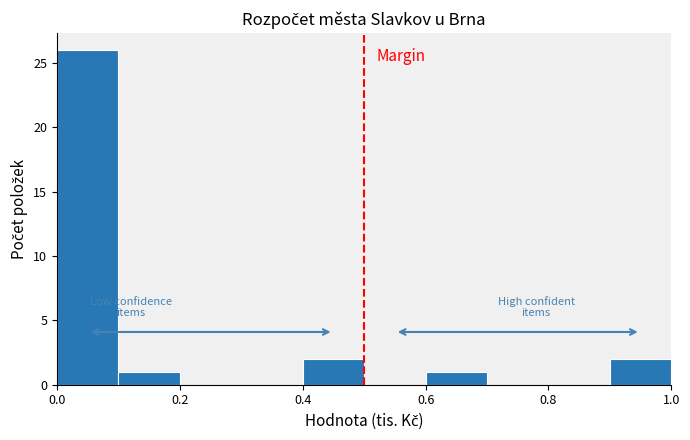

Reading left to right, list every bar in this chart as the range it spans on the x-axis followed by its height. The values are not printed on the chart, so give them approximately, as read against the axis.

0.0 to 0.1: 26
0.1 to 0.2: 1
0.2 to 0.3: 0
0.3 to 0.4: 0
0.4 to 0.5: 2
0.5 to 0.6: 0
0.6 to 0.7: 1
0.7 to 0.8: 0
0.8 to 0.9: 0
0.9 to 1.0: 2